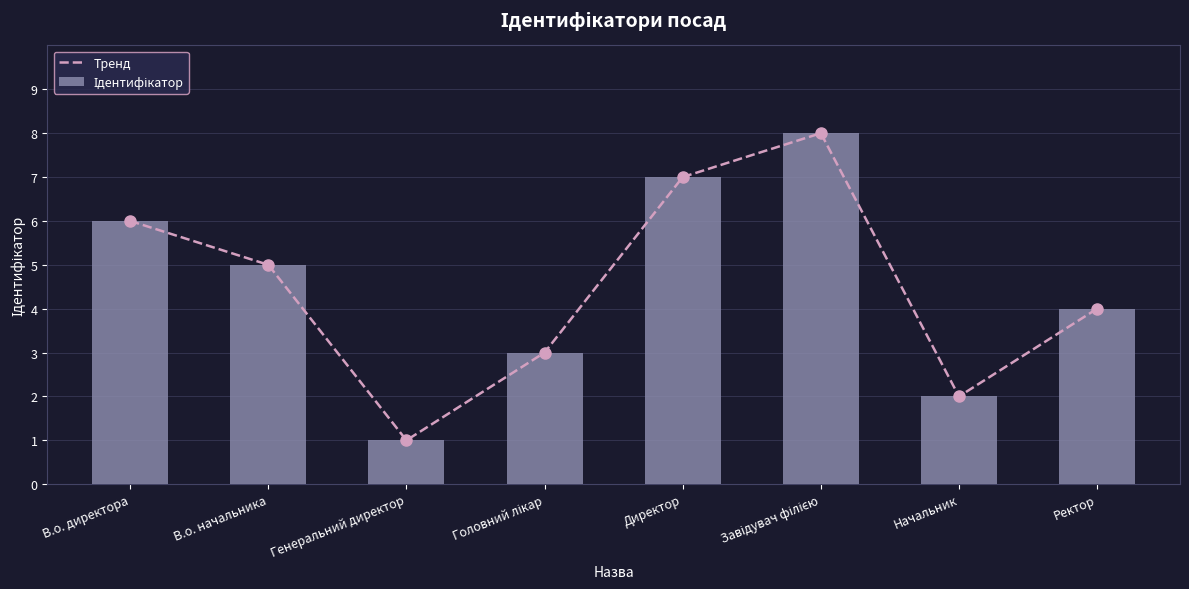

Count the Ідентифікатор values in the range 3 to 7.

5